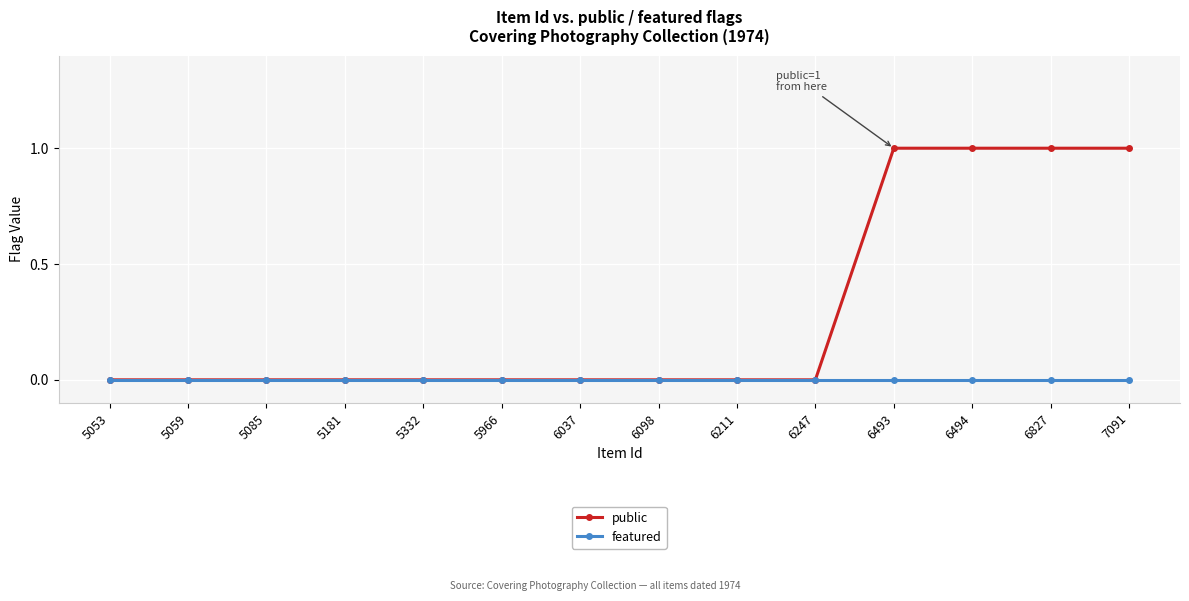

Which series has the largest range (max minus min)?

public